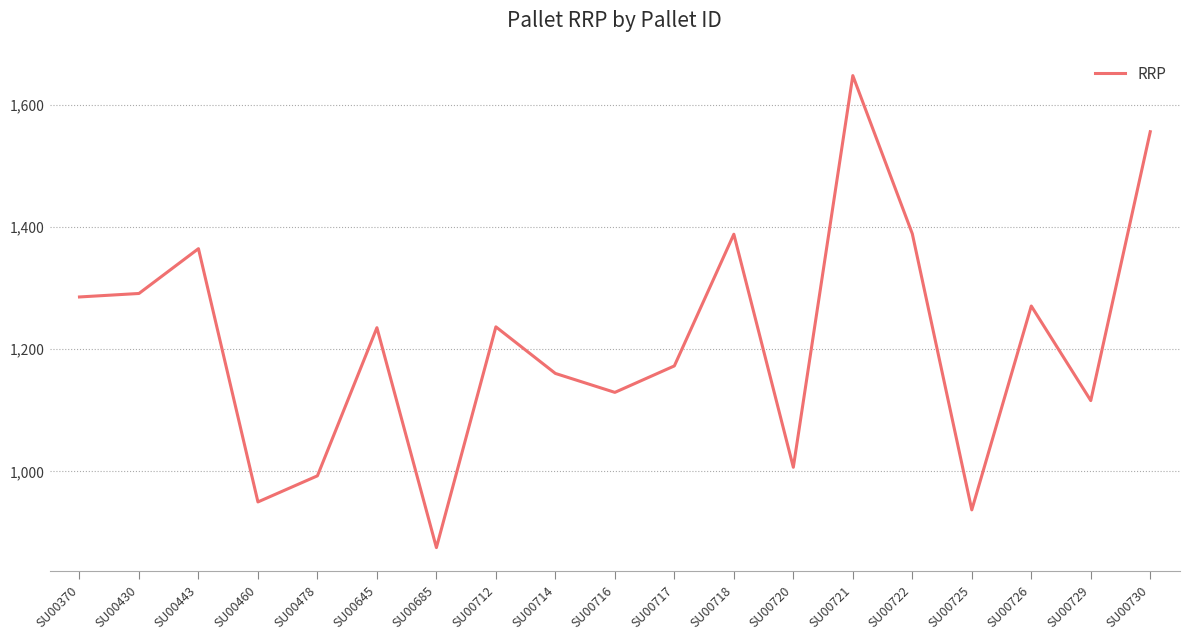

Which has a higher value, SU00720 or SU00714?

SU00714